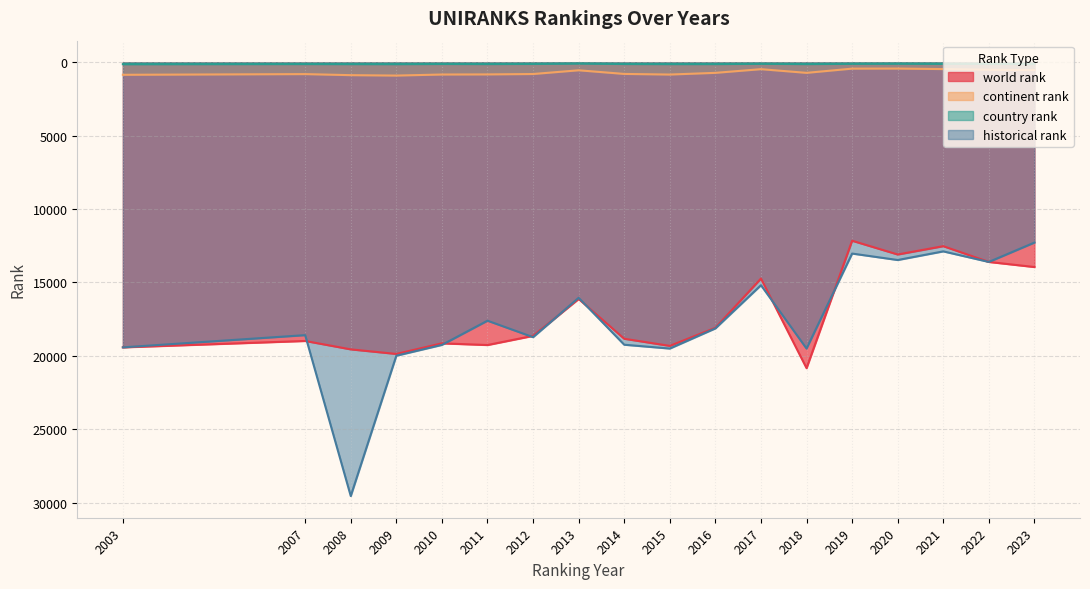

List the labels in order of historical rank value, smallest first.

2023, 2021, 2019, 2020, 2022, 2017, 2013, 2011, 2016, 2007, 2012, 2014, 2010, 2003, 2015, 2018, 2009, 2008